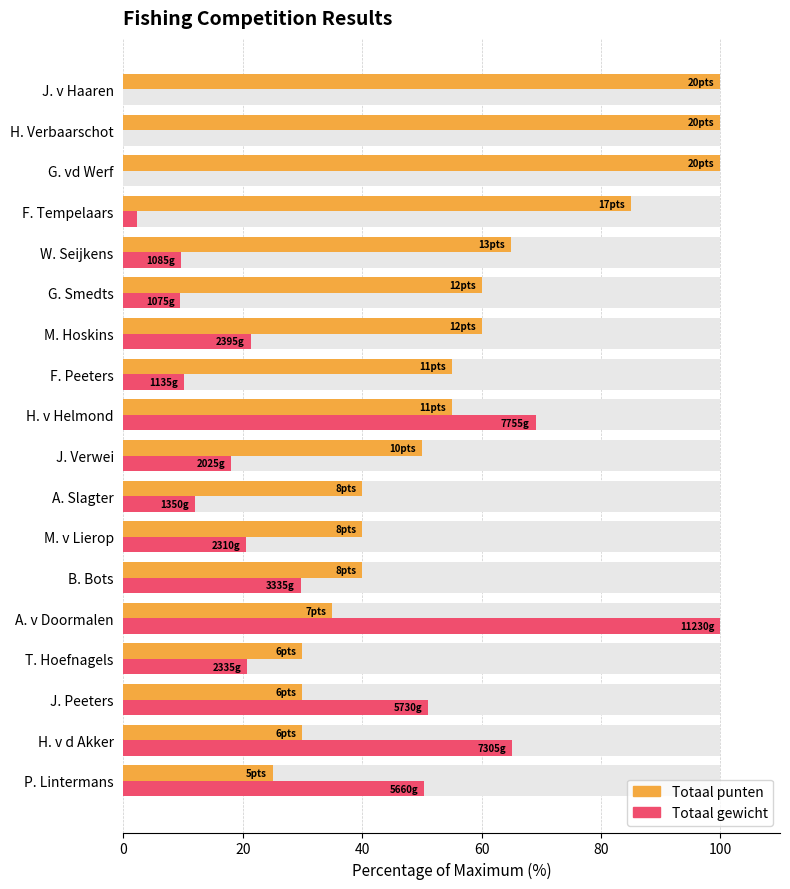

How many distinct data groups are displayed?

2